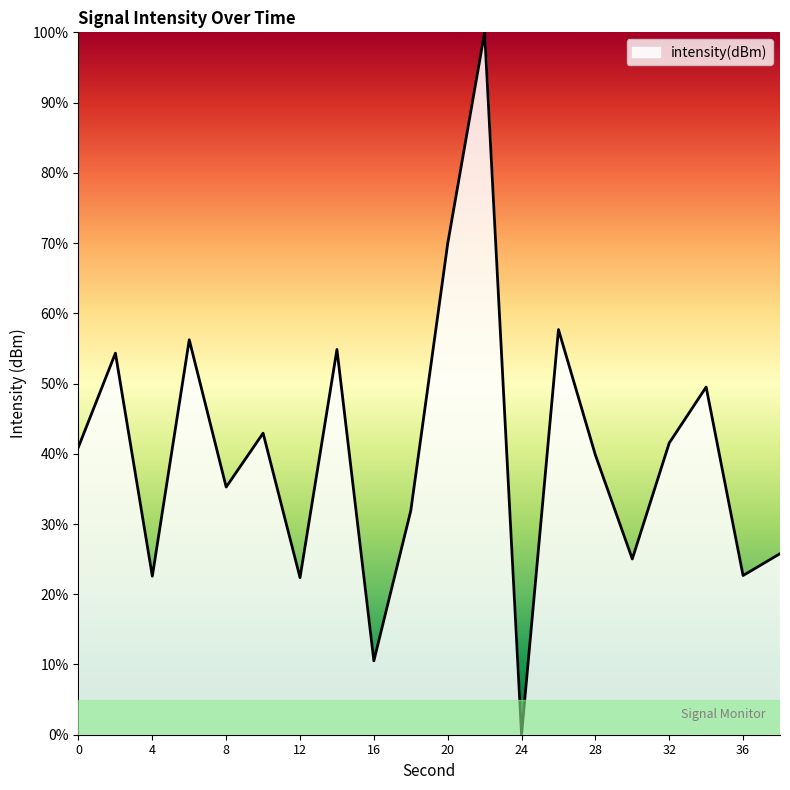

What is the difference between the maximum and minimum values?

100.0